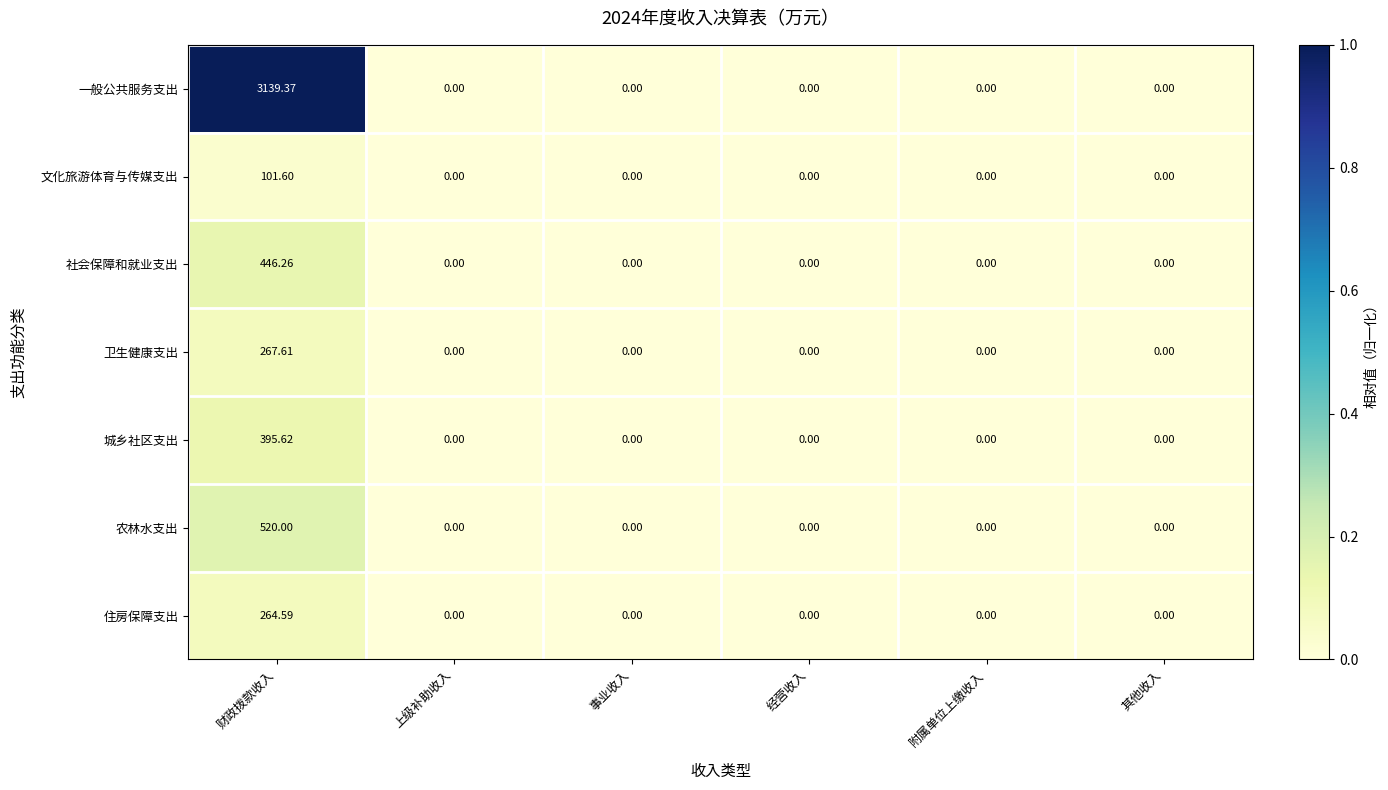

Which series has the largest range (max minus min)?

一般公共服务支出